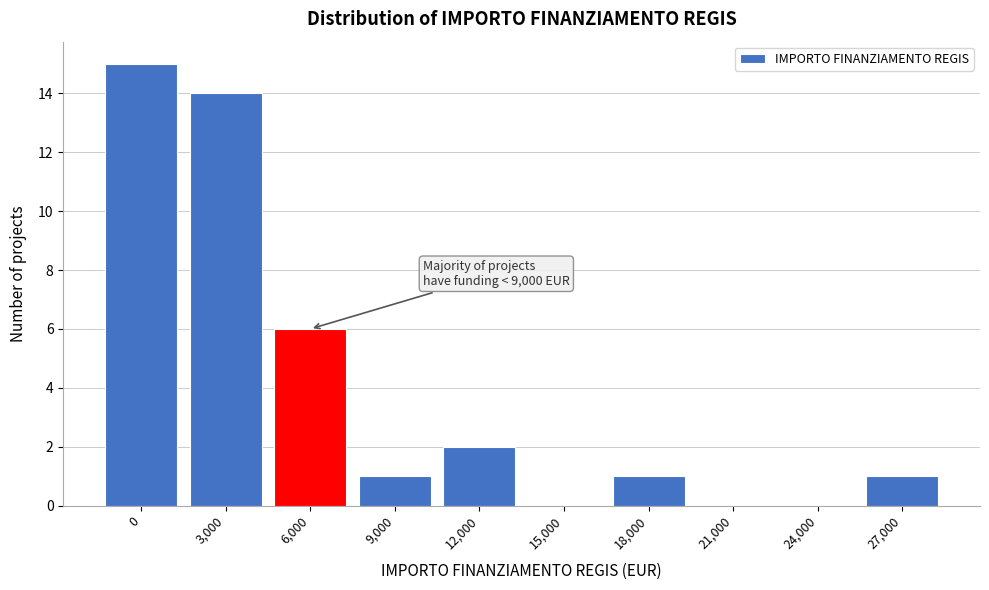

Reading right to left, what are all the values shown in this chart?

27,000=1	24,000=0	21,000=0	18,000=1	15,000=0	12,000=2	9,000=1	6,000=6	3,000=14	0=15